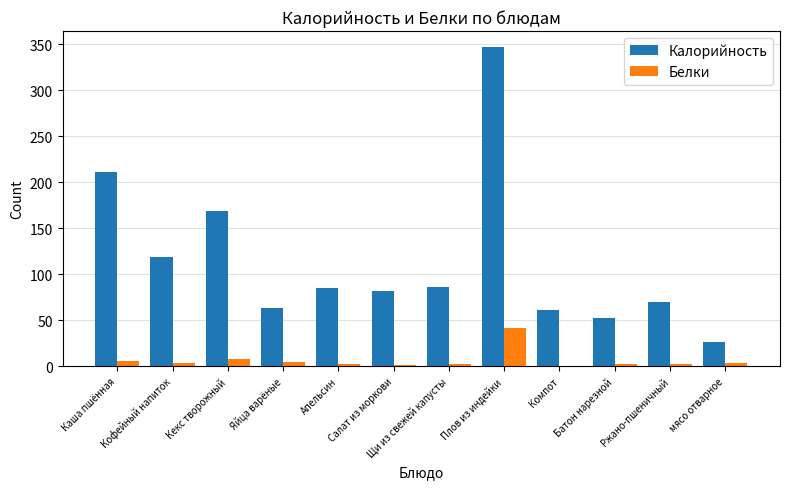

Which series has the largest range (max minus min)?

Калорийность